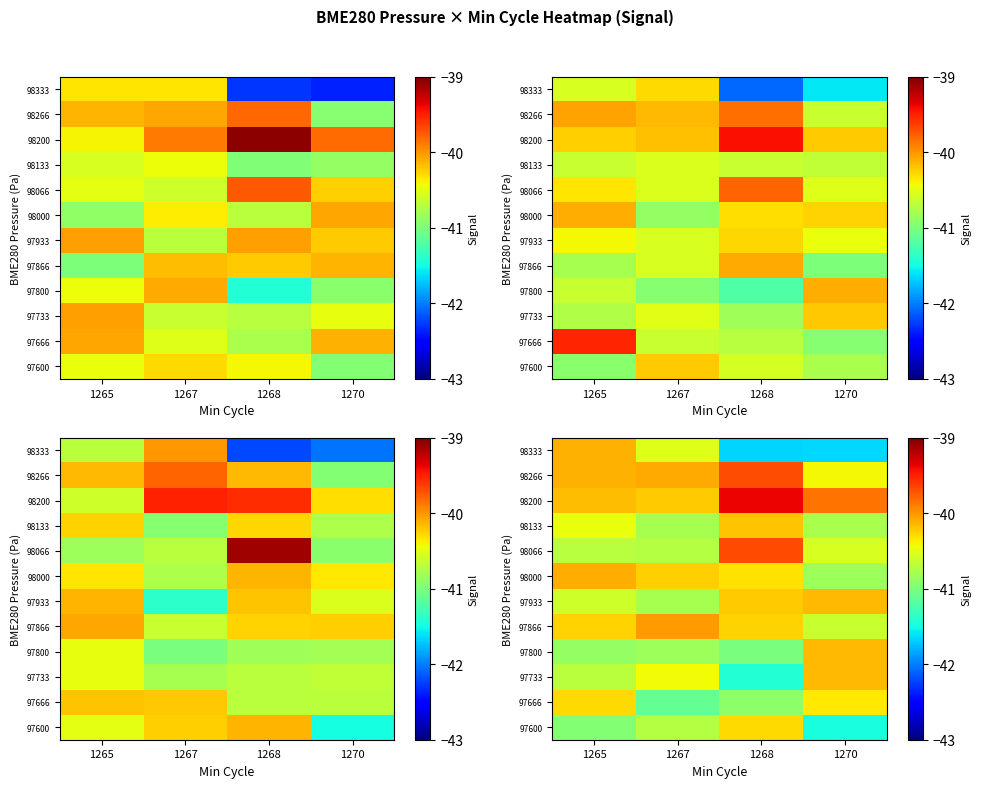

What is the greatest value displayed?

-39.4